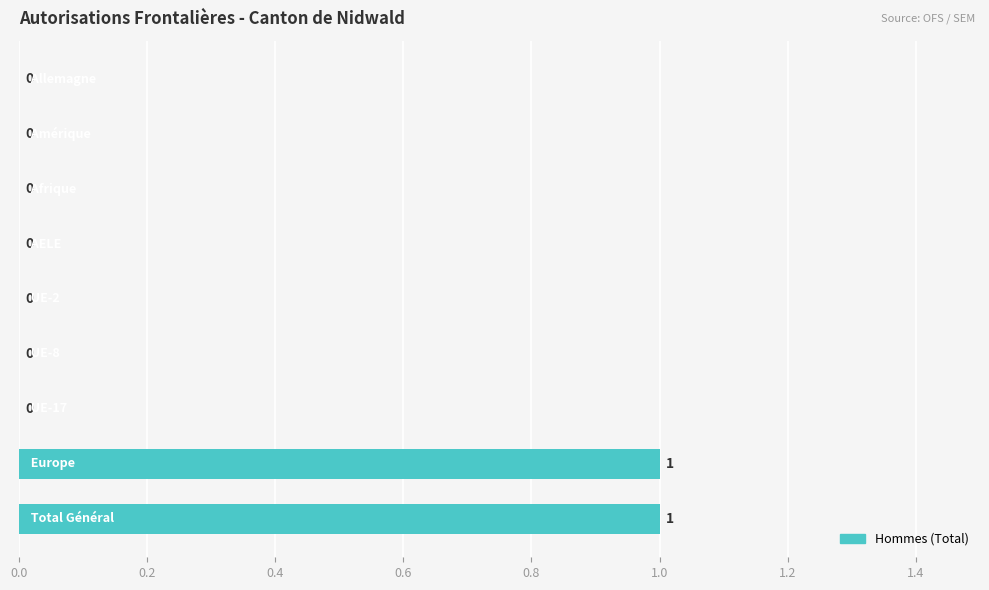

Are the bars horizontal?

Yes